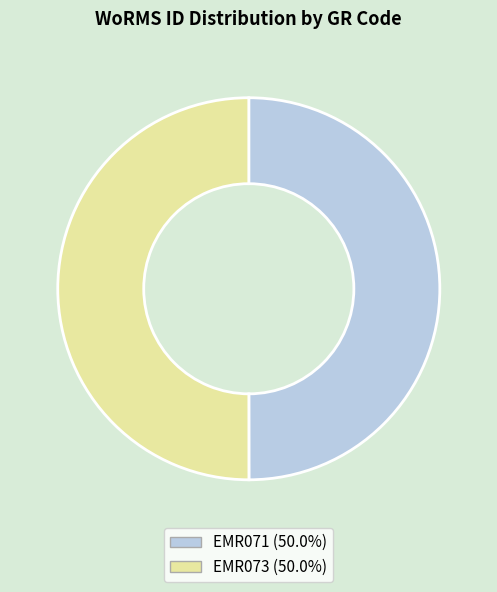

What is the ratio of the value at EMR071 to the value at EMR073?

1.0